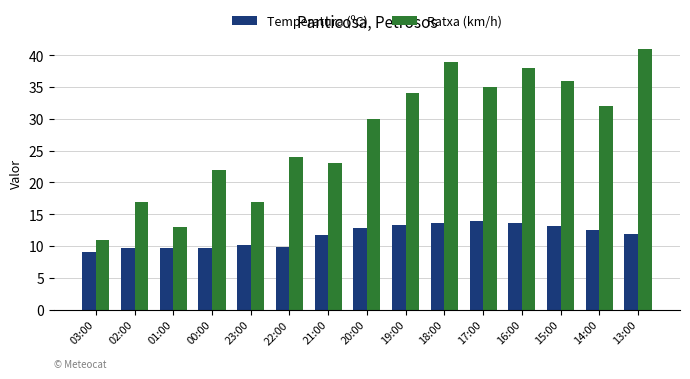

Rank the series by their maximum value, from lowest to highest.

Temperatura (ºC), Ratxa (km/h)